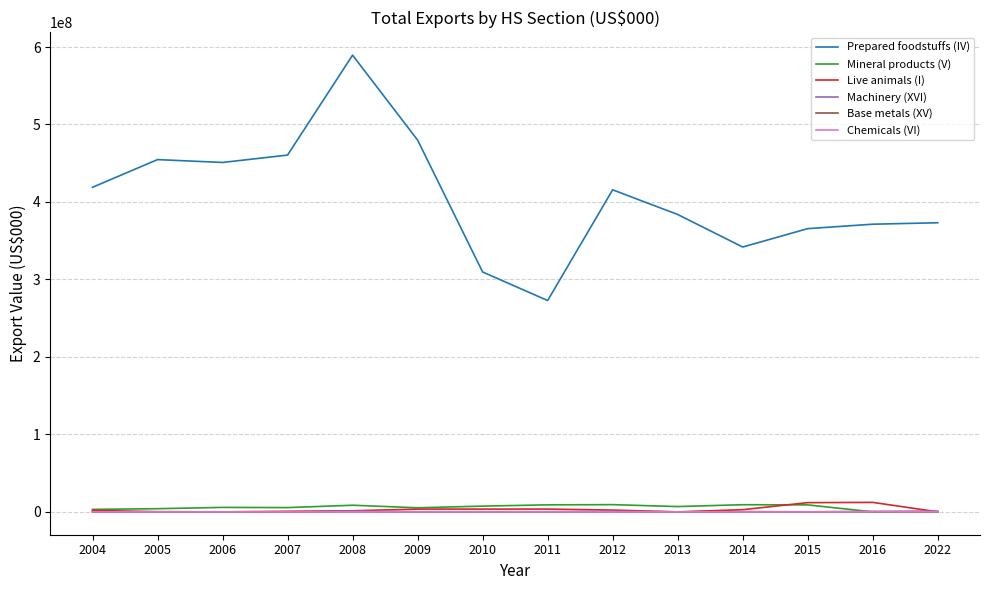

What is the minimum value for Prepared foodstuffs (IV)?

272790000